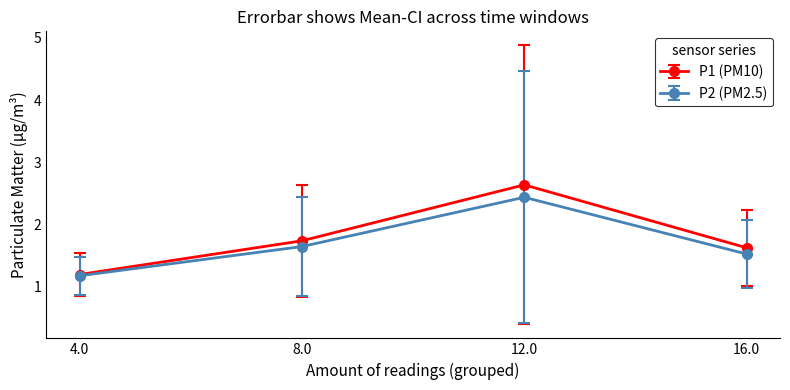

Count the number of data series in this chart.

2